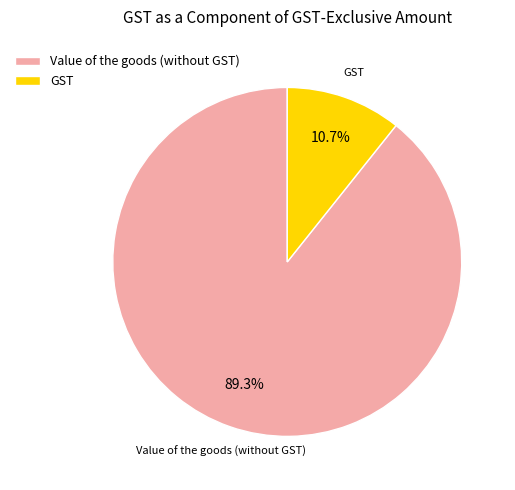

Rank the categories by value from lowest to highest.

GST, Value of the goods (without GST)